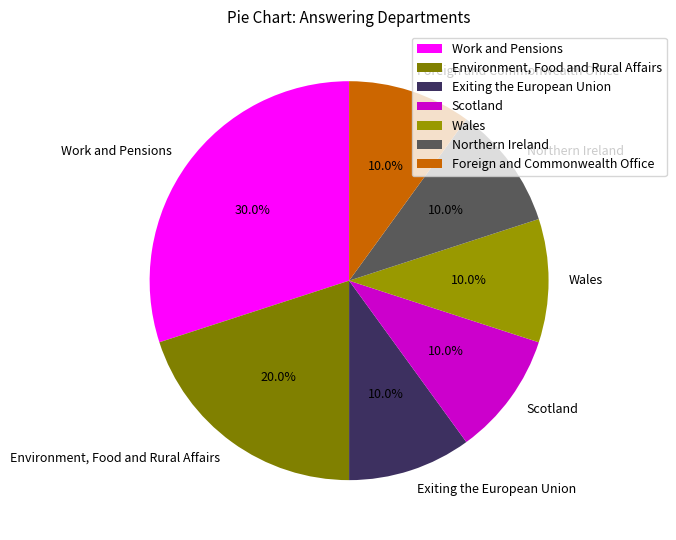

To the nearest percent, what is the combined percentage of Wales and Foreign and Commonwealth Office?

20%